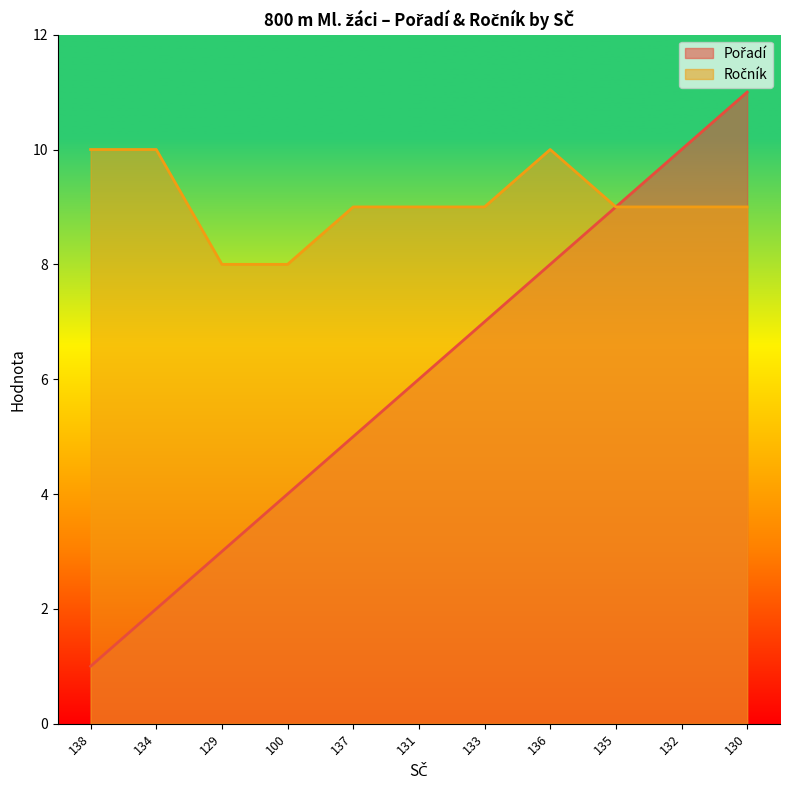

How many lines are shown in the chart?

2